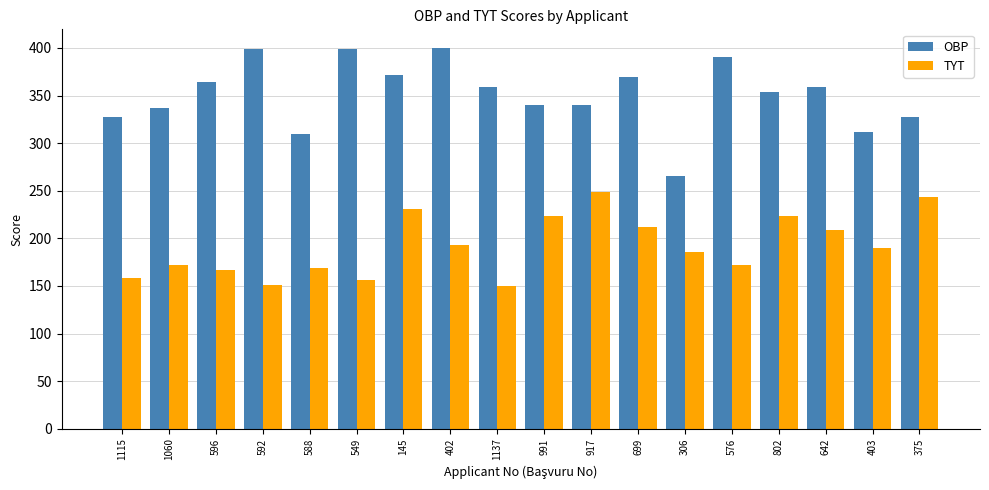

How many bars are there in total?

36